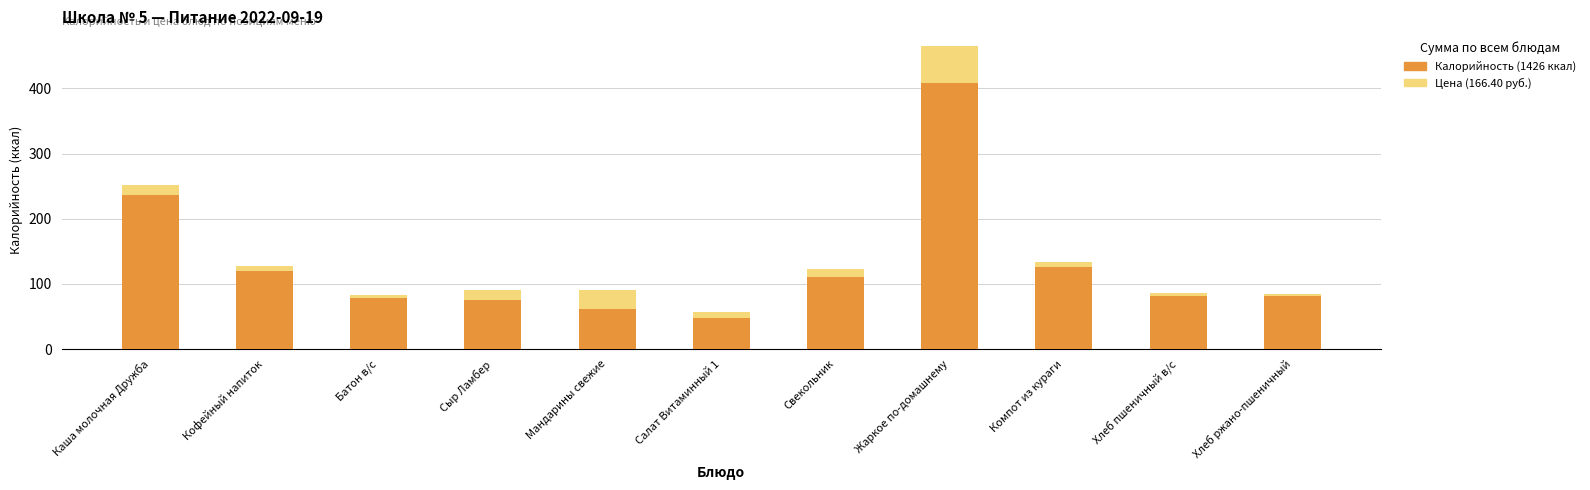

At which category is the sum across all series the highest?

Жаркое по-домашнему